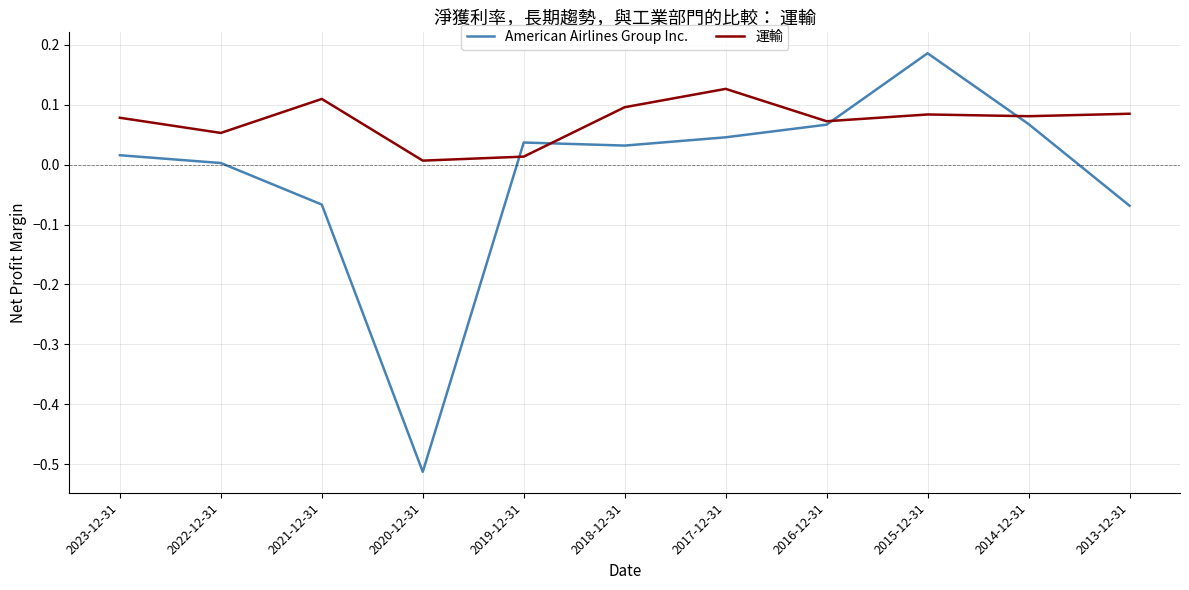

What position from the left is 2015-12-31?

9